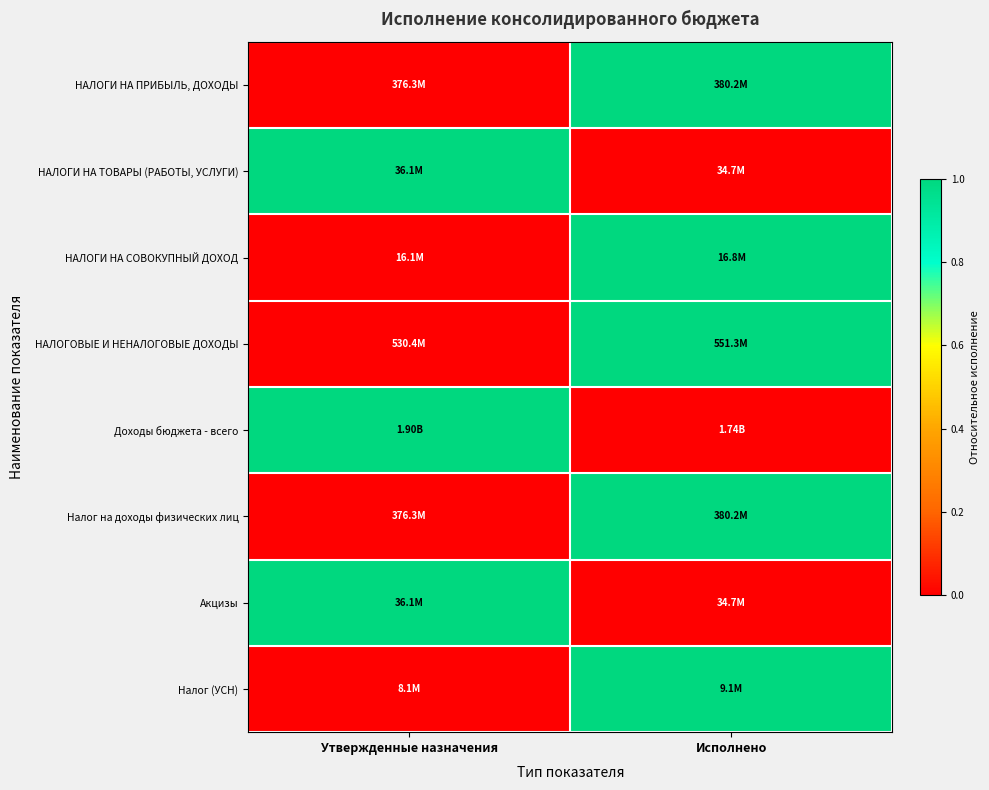

What is the difference between the highest and lowest values at Исполнено?

1